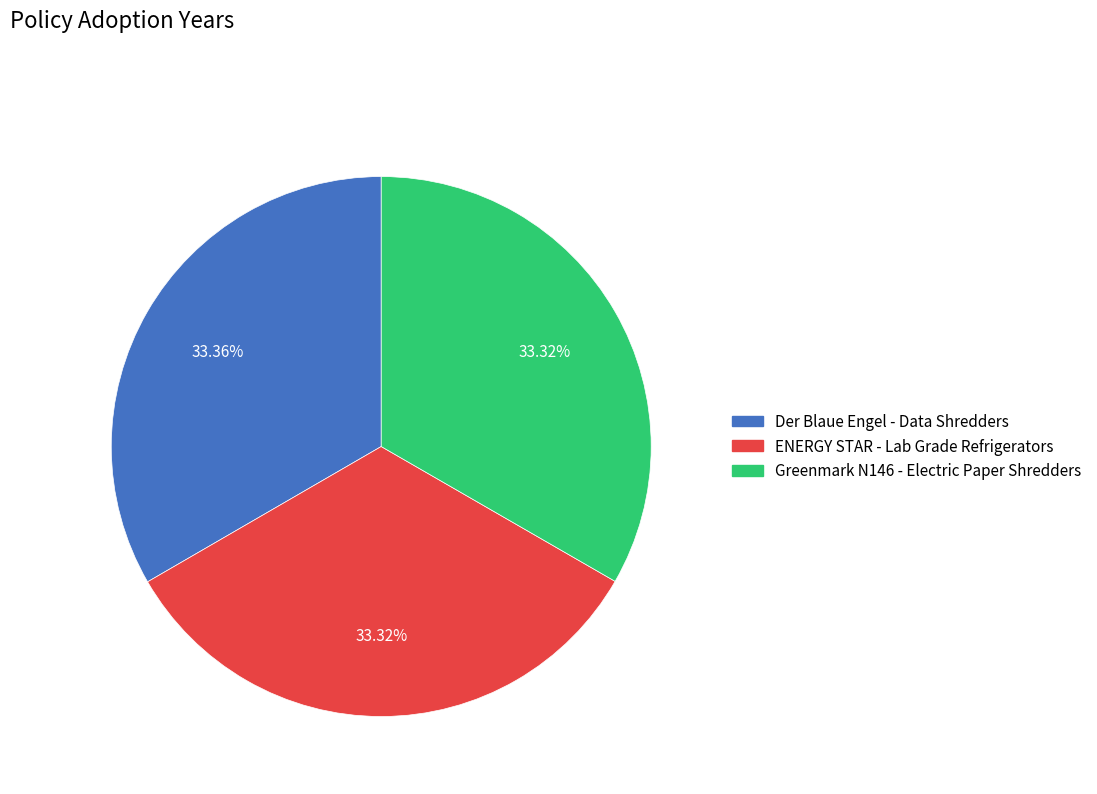

To the nearest percent, what percentage of the pie is ENERGY STAR - Lab Grade Refrigerators?

33%